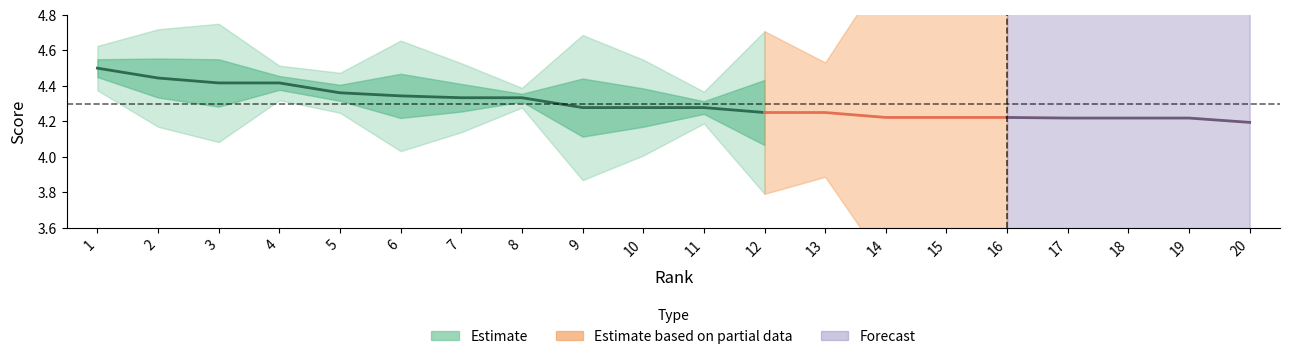

At how many categories does at least one series exceed 2?

20